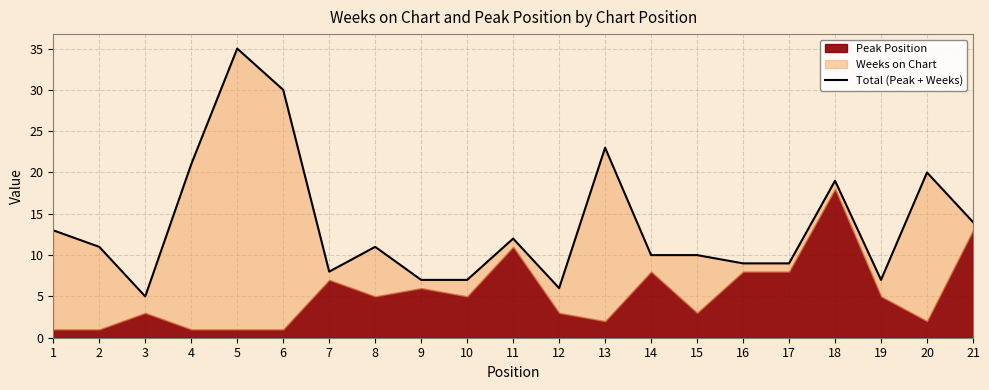

Which has a higher value, 19 or 10?

19